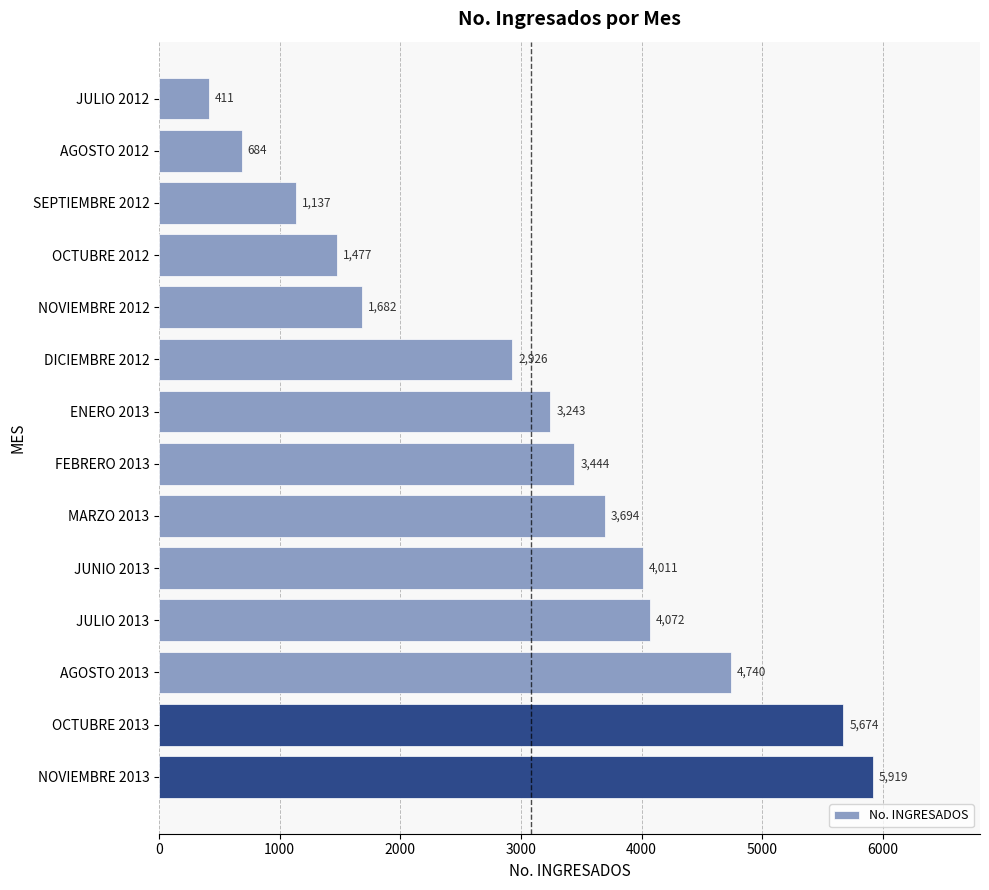

Rank the categories by value from lowest to highest.

JULIO 2012, AGOSTO 2012, SEPTIEMBRE 2012, OCTUBRE 2012, NOVIEMBRE 2012, DICIEMBRE 2012, ENERO 2013, FEBRERO 2013, MARZO 2013, JUNIO 2013, JULIO 2013, AGOSTO 2013, OCTUBRE 2013, NOVIEMBRE 2013